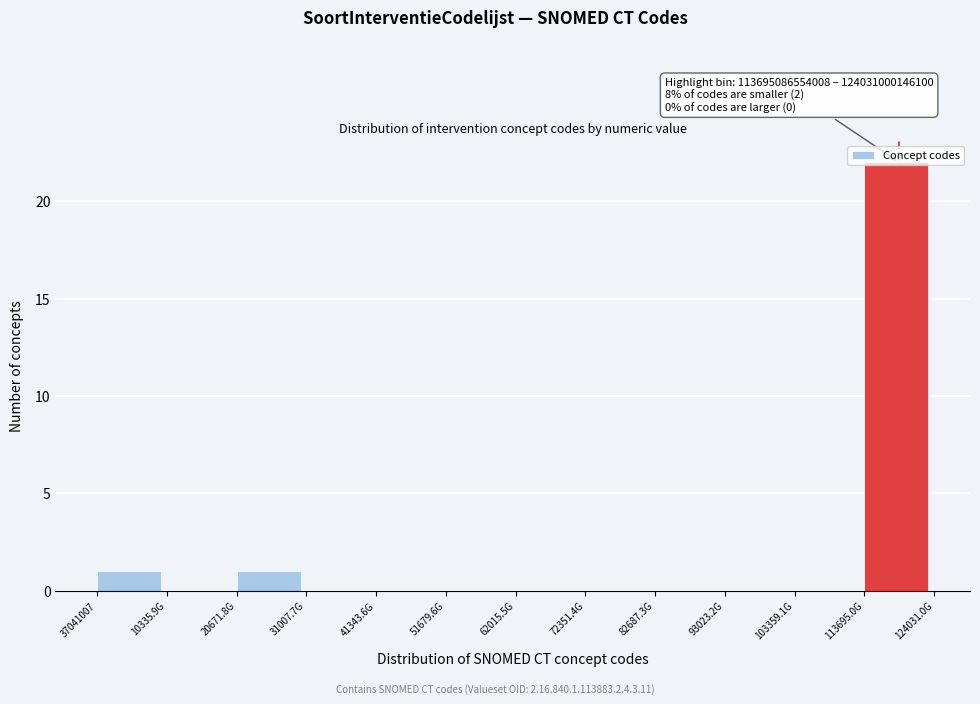

Between 41343.6G and 113695.0G, which is larger?

113695.0G